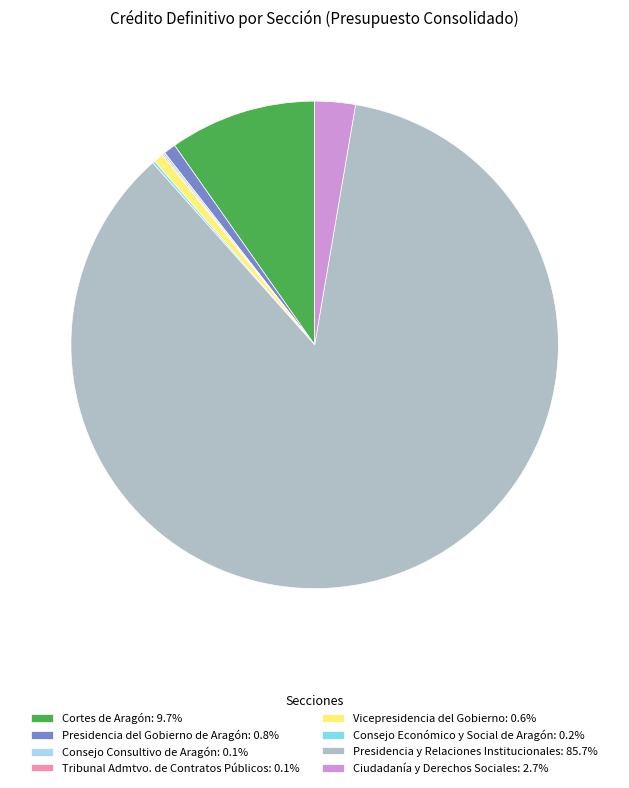

Approximately how many times larger is the value at Ciudadanía y Derechos Sociales: 2.7% compared to Vicepresidencia del Gobierno: 0.6%?

4.2